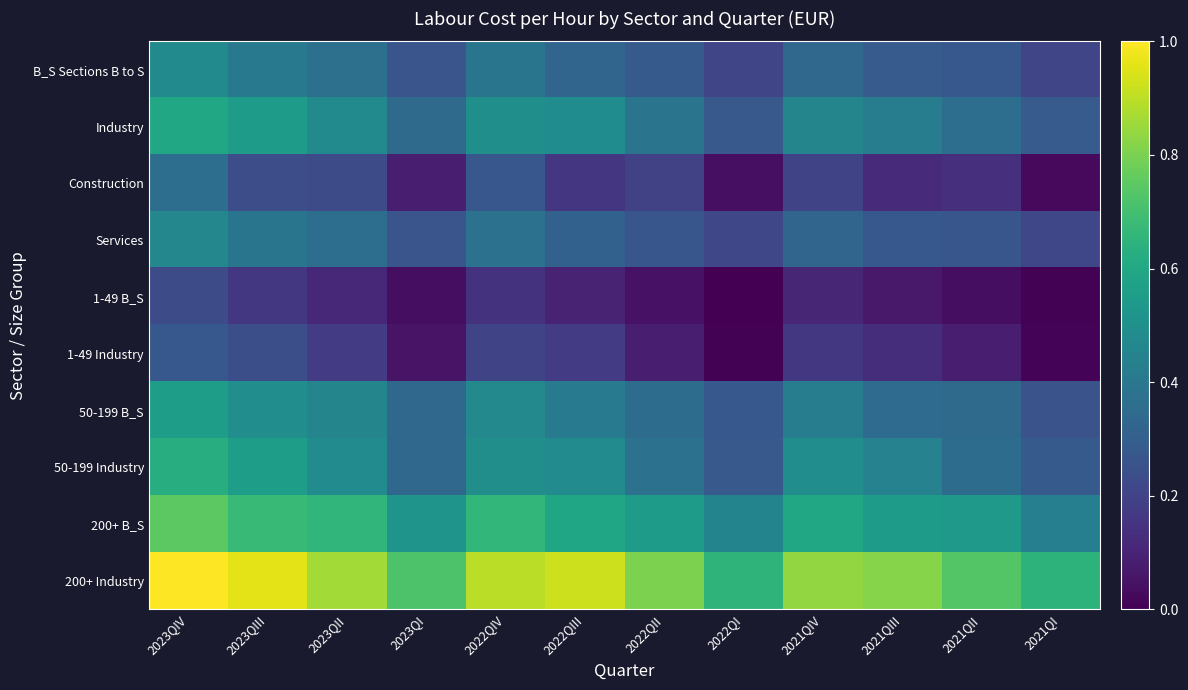

Which has a higher value, 2022QII or 2023QII?

2023QII